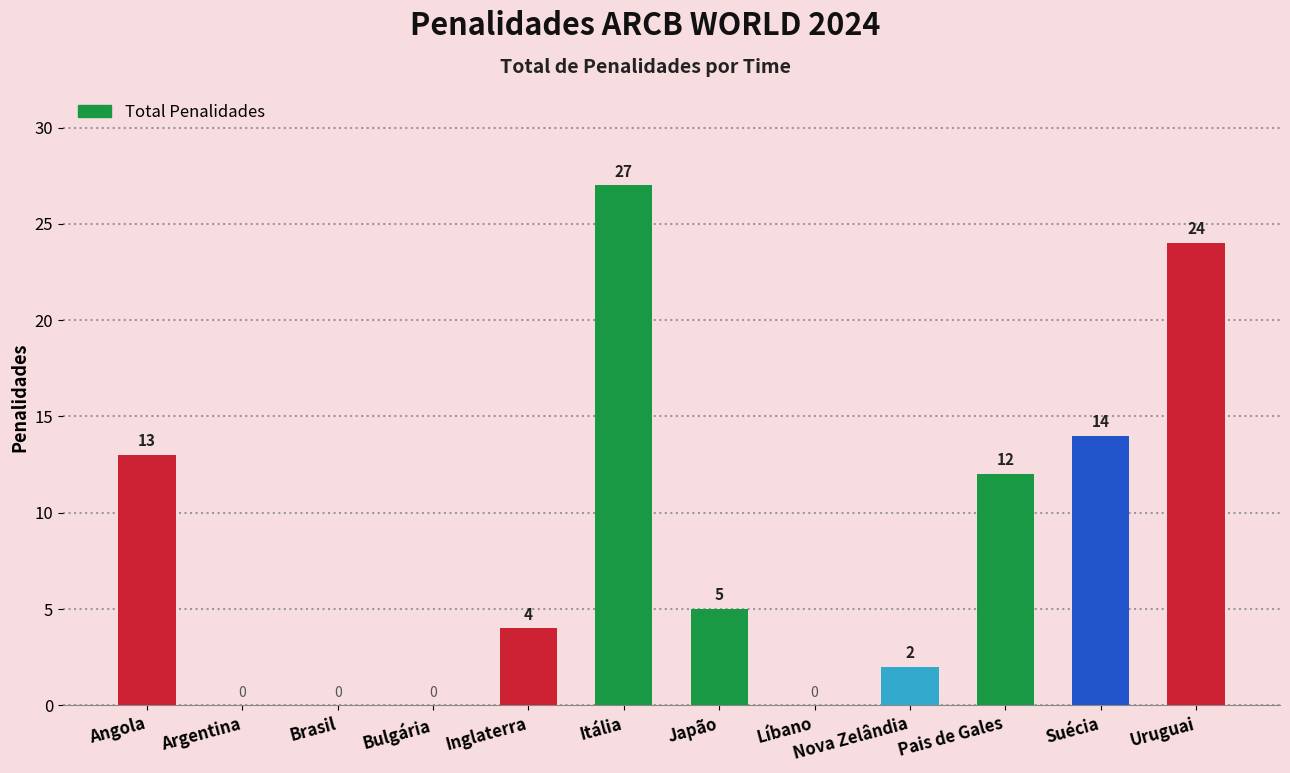

What is the sum of the values at Argentina and Angola?

13